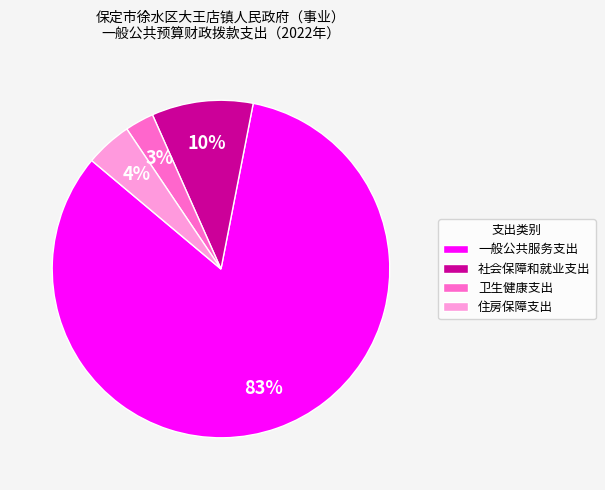

Rank the categories by value from highest to lowest.

一般公共服务支出, 社会保障和就业支出, 住房保障支出, 卫生健康支出